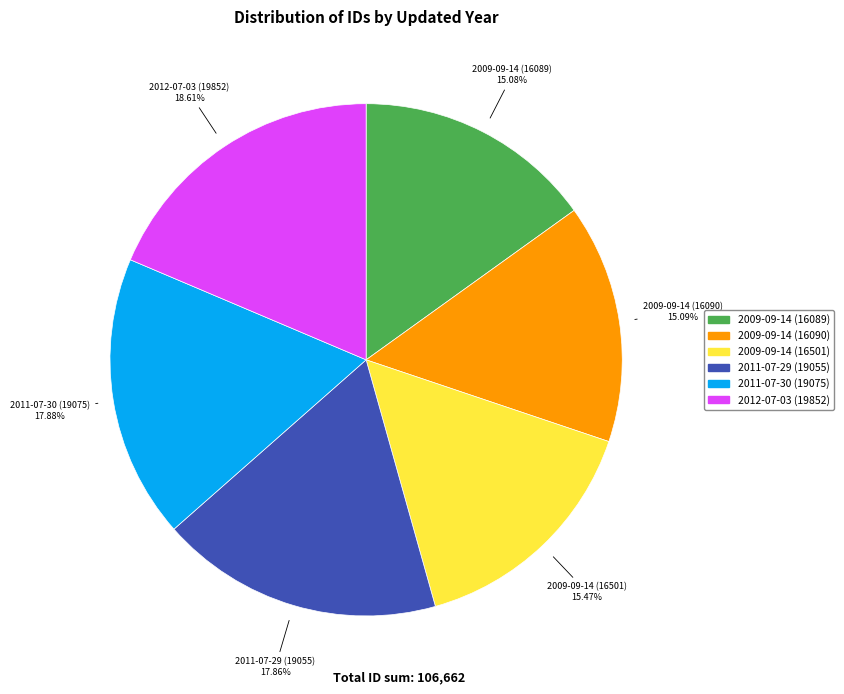

Is there any slice that represents more than half of the pie?

No